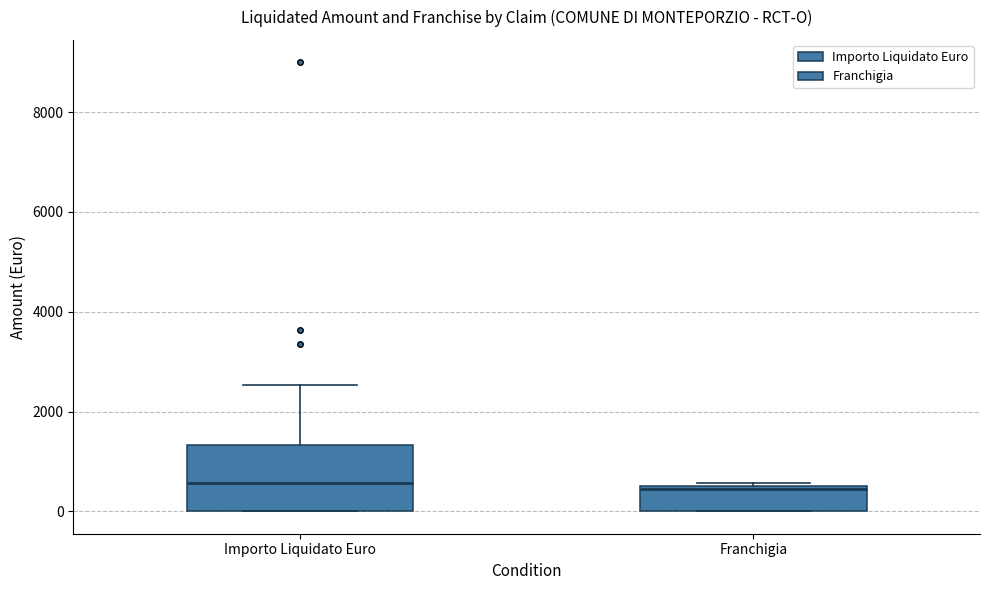

Where is the upper edge of the box for Franchigia on the y-axis? The values are not printed on the chart, so give them approximately, as read against the axis.

600